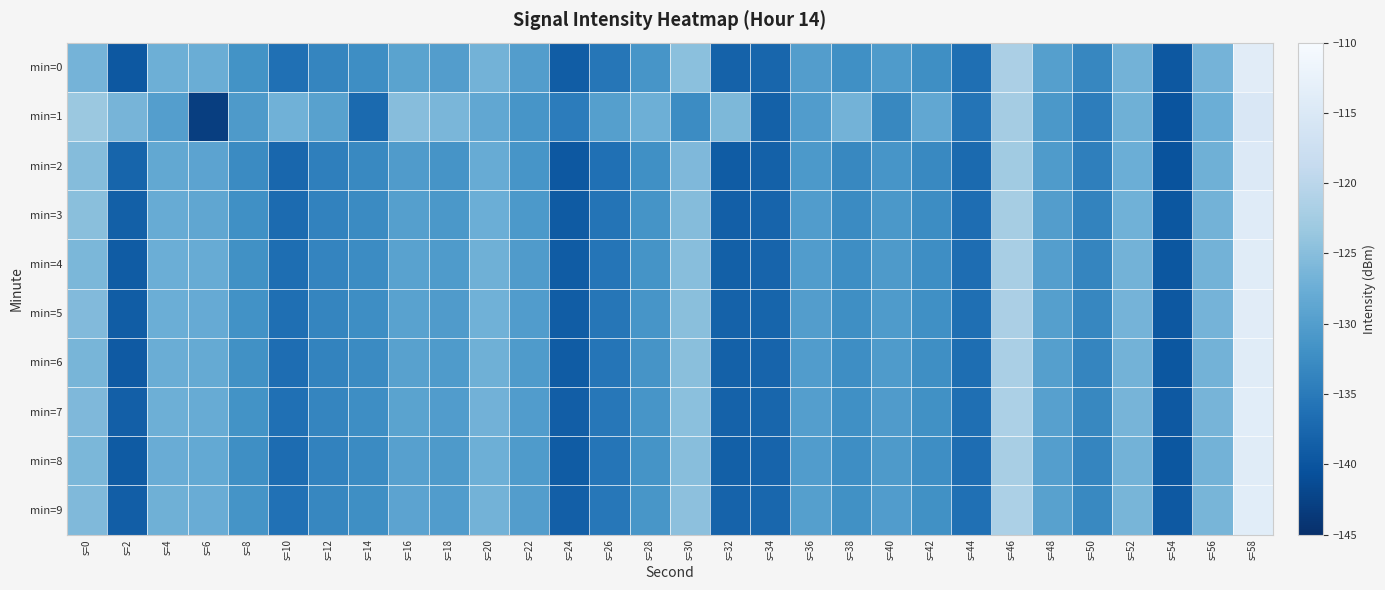

How many categories are shown in the chart?

30